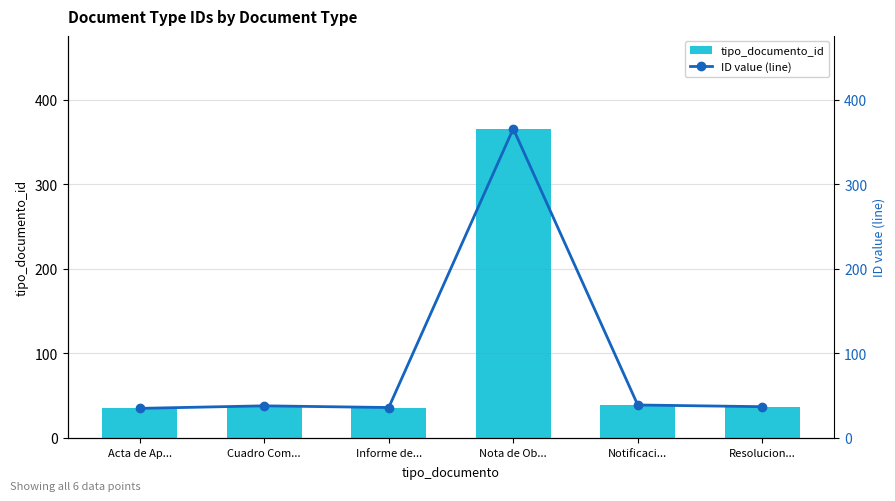

What position from the right is Informe de...?

4